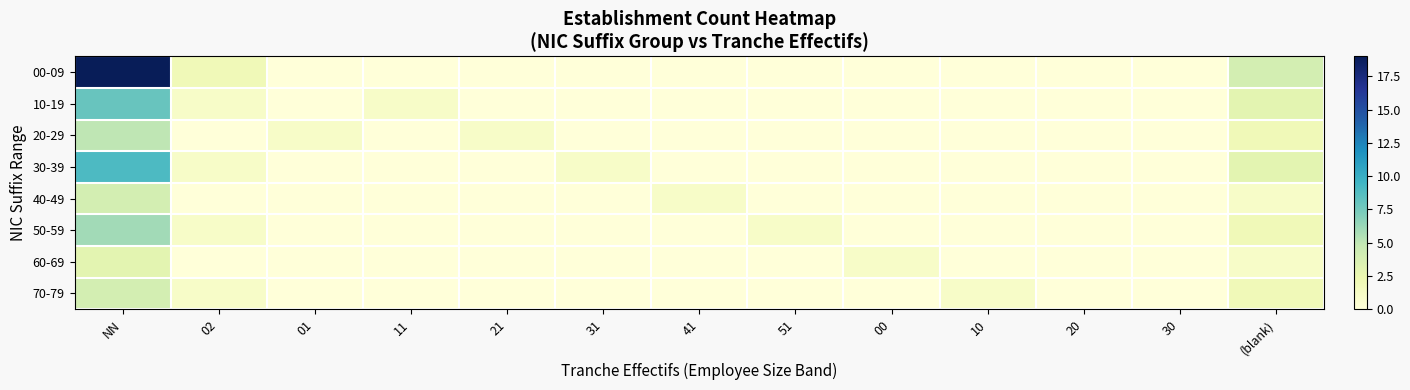

Which series changed the most between NN and 31?

00-09